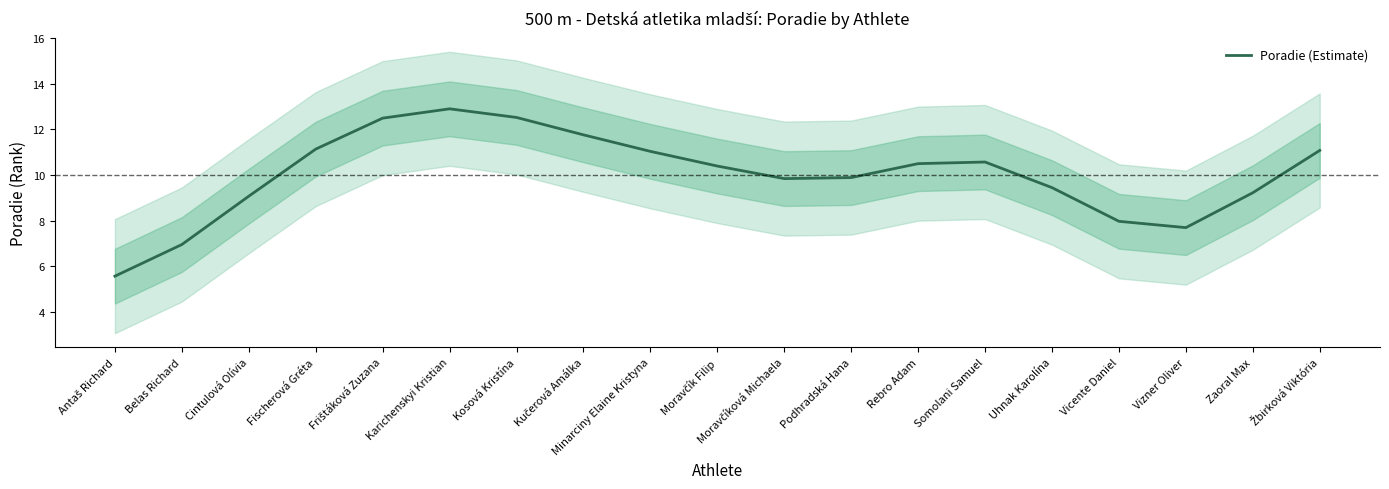

Reading right to left, what are all the values shown in this chart?

11.1	9.2	7.7	8.0	9.4	10.6	10.5	9.9	9.8	10.4	11.0	11.8	12.5	12.9	12.5	11.1	9.1	7.0	5.6